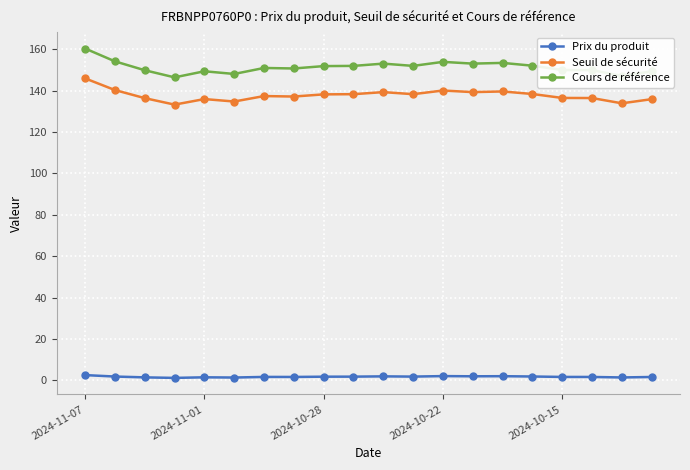

Does the chart have visible grid lines?

Yes